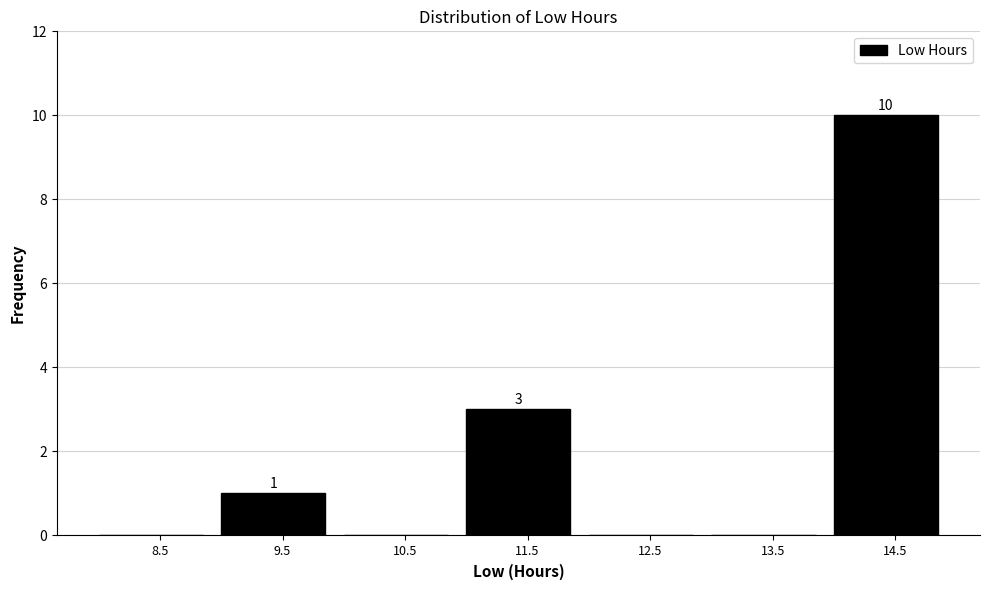

Which range on the x-axis has the tallest bar?

14 to 15